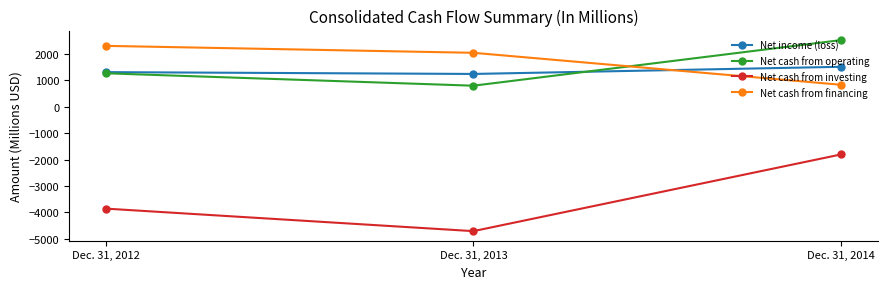

What is the maximum value shown in the chart?

2526